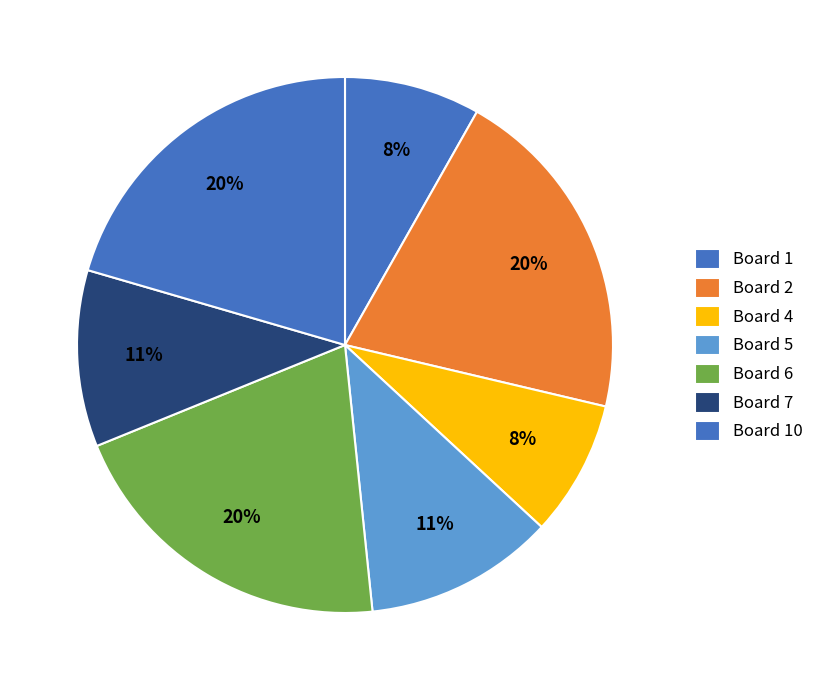

How many slices are in this pie chart?

7